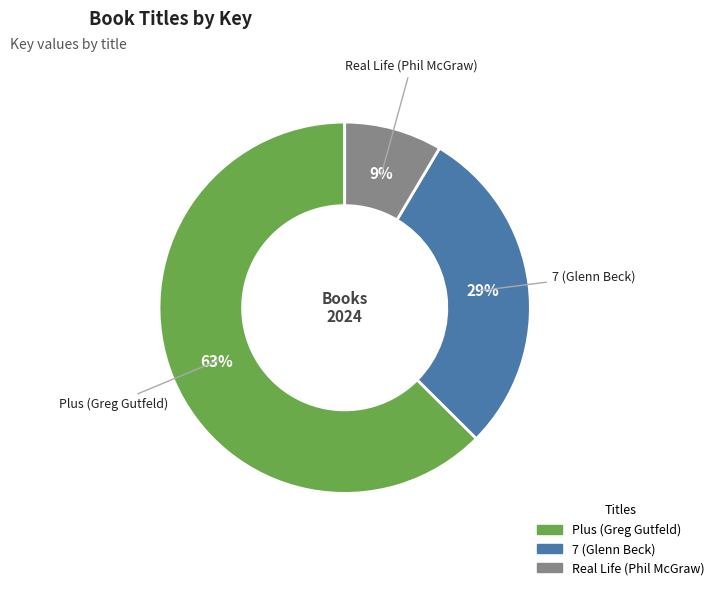

Between Plus (Greg Gutfeld) and 7 (Glenn Beck), which is larger?

Plus (Greg Gutfeld)